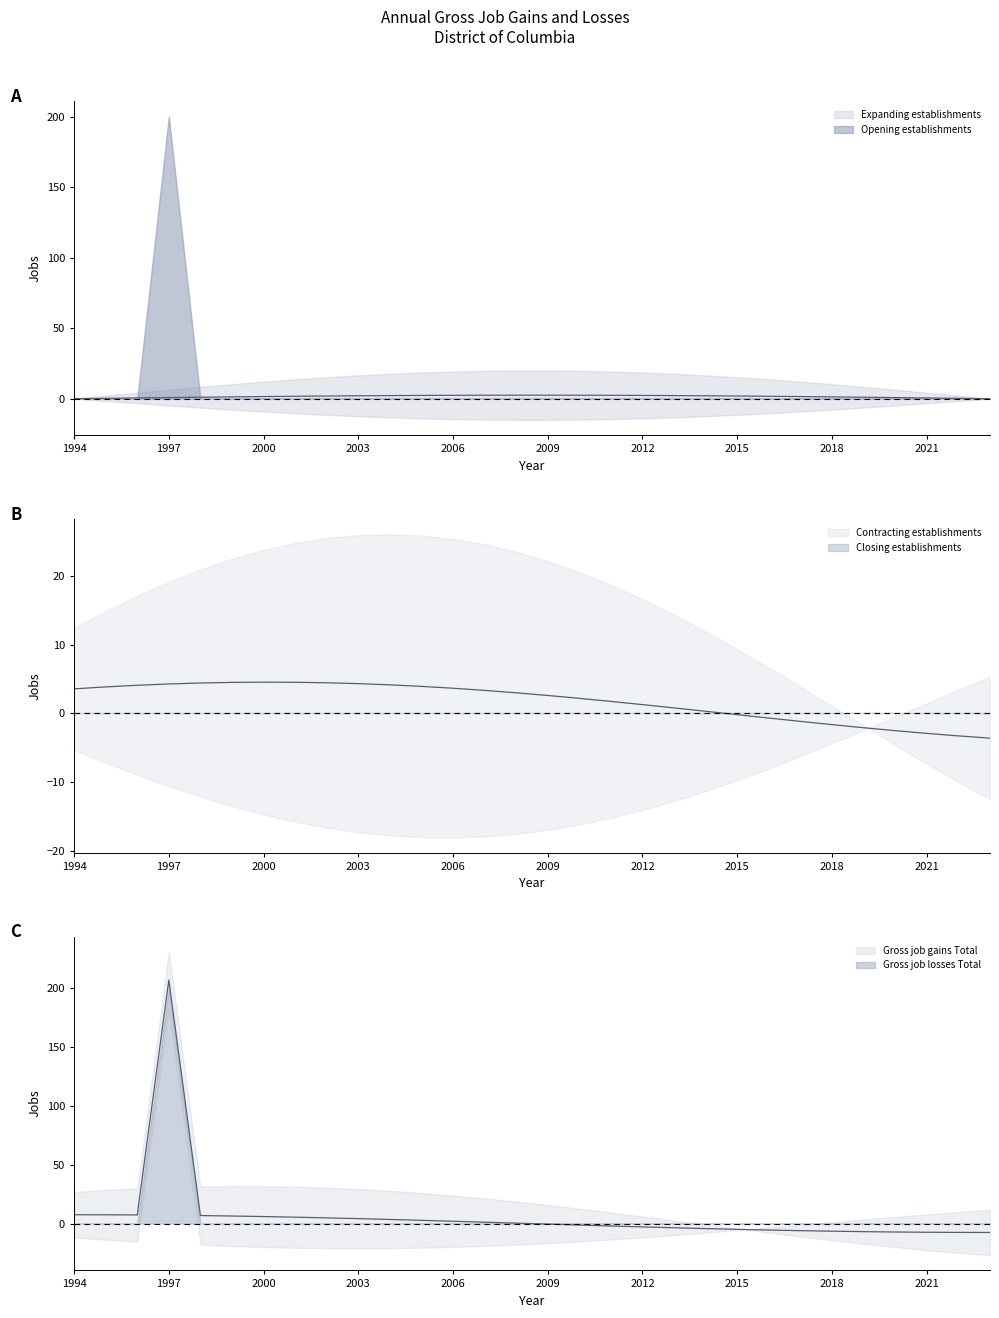

The value of Contracting establishments at 2017 is 0. True or false?

True